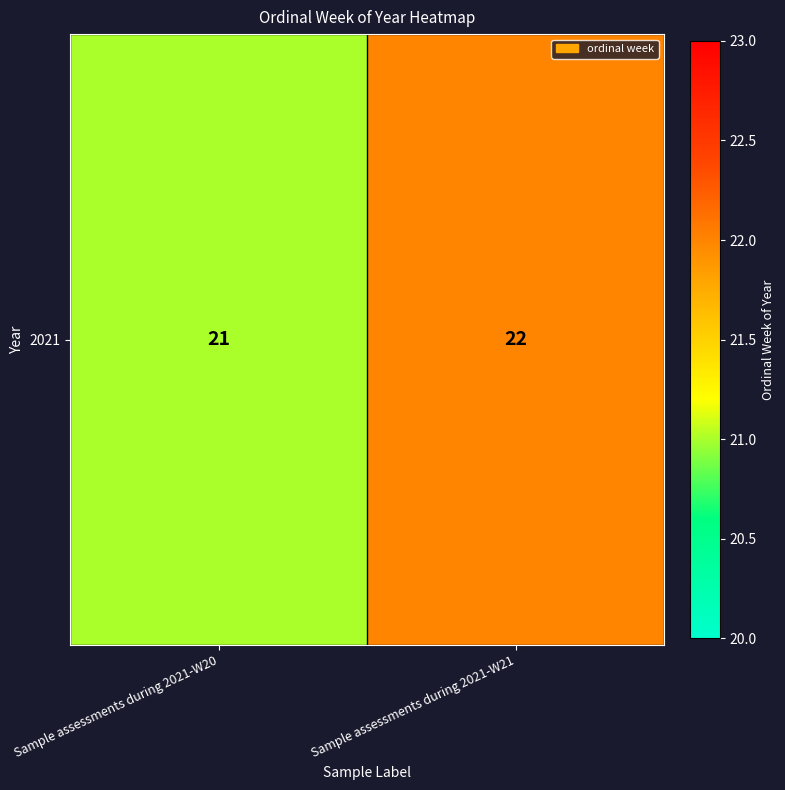

How many values are between 21 and 22?

2